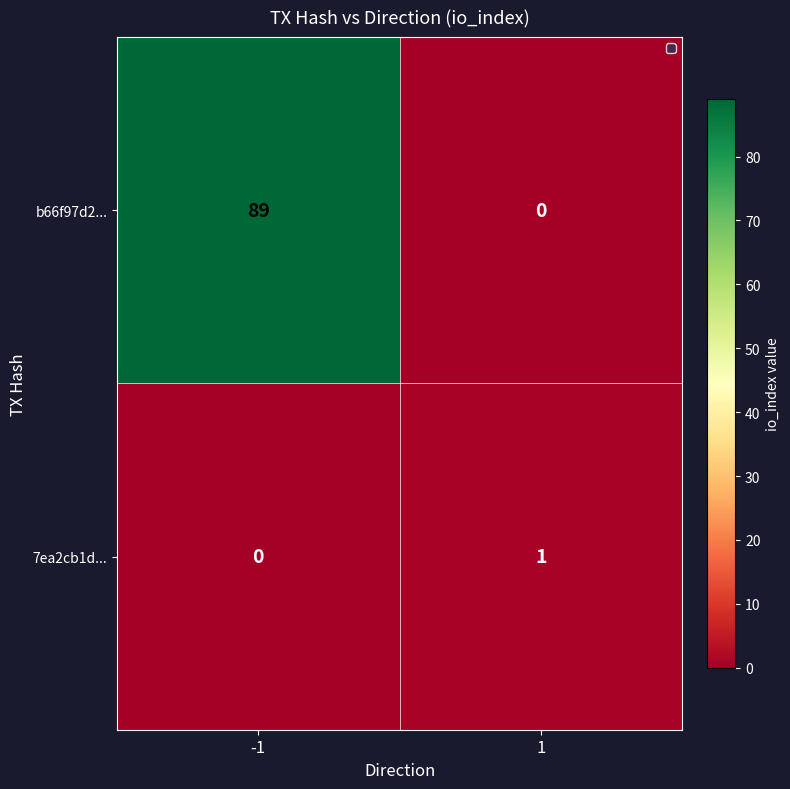

The b66f97d2... series shows 150 at -1. True or false?

False